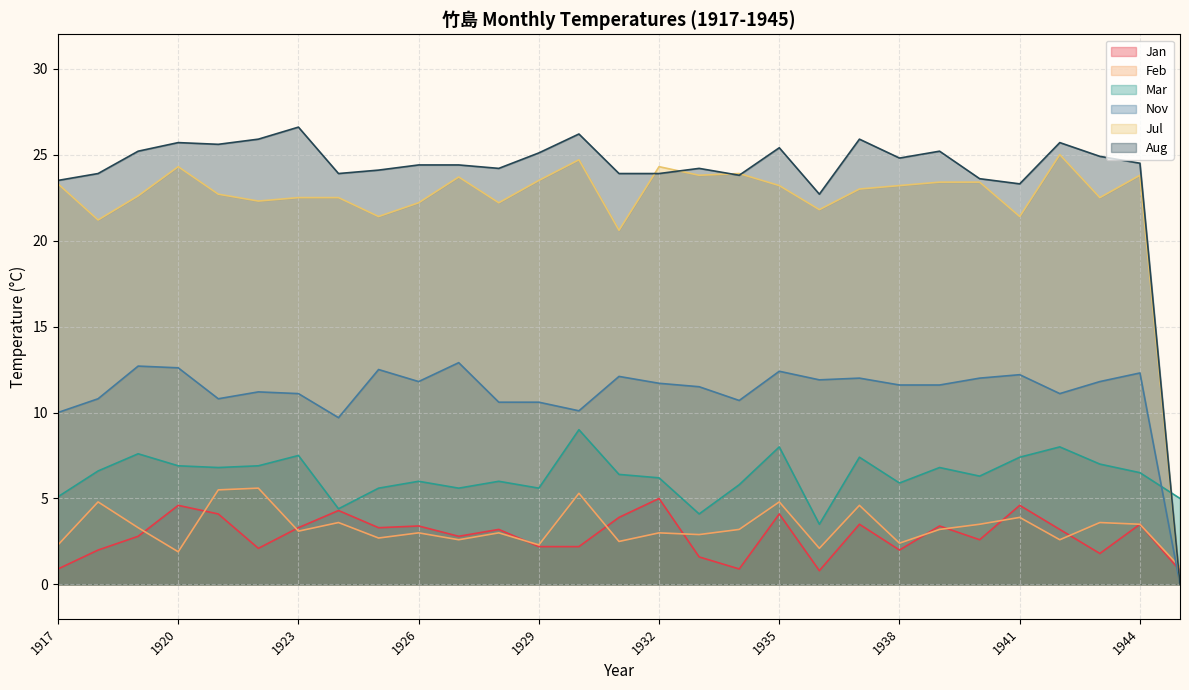

Where do Jan and Nov first cross each other?

1944 and 1945